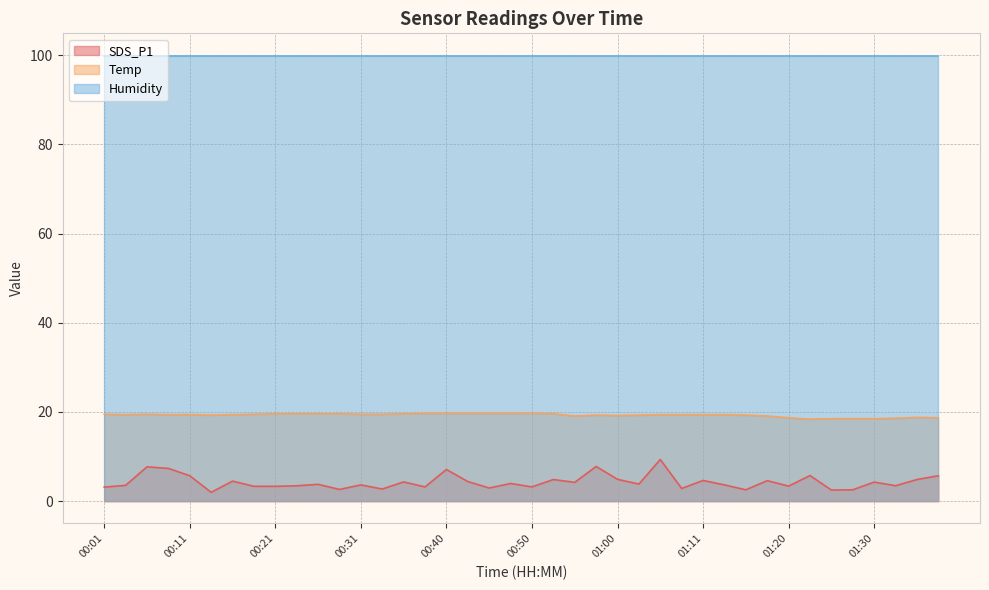

Which series has the widest spread of values?

SDS_P1